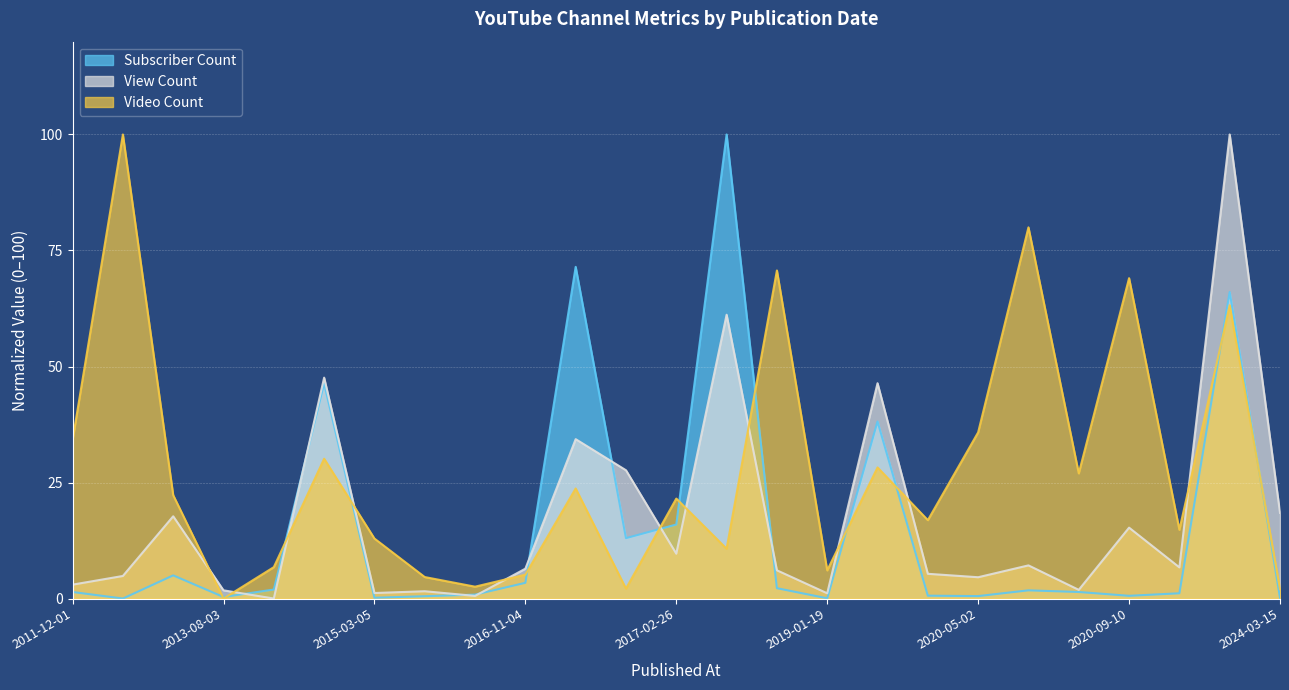

How many interior local peaks does the Subscriber Count series have?

7